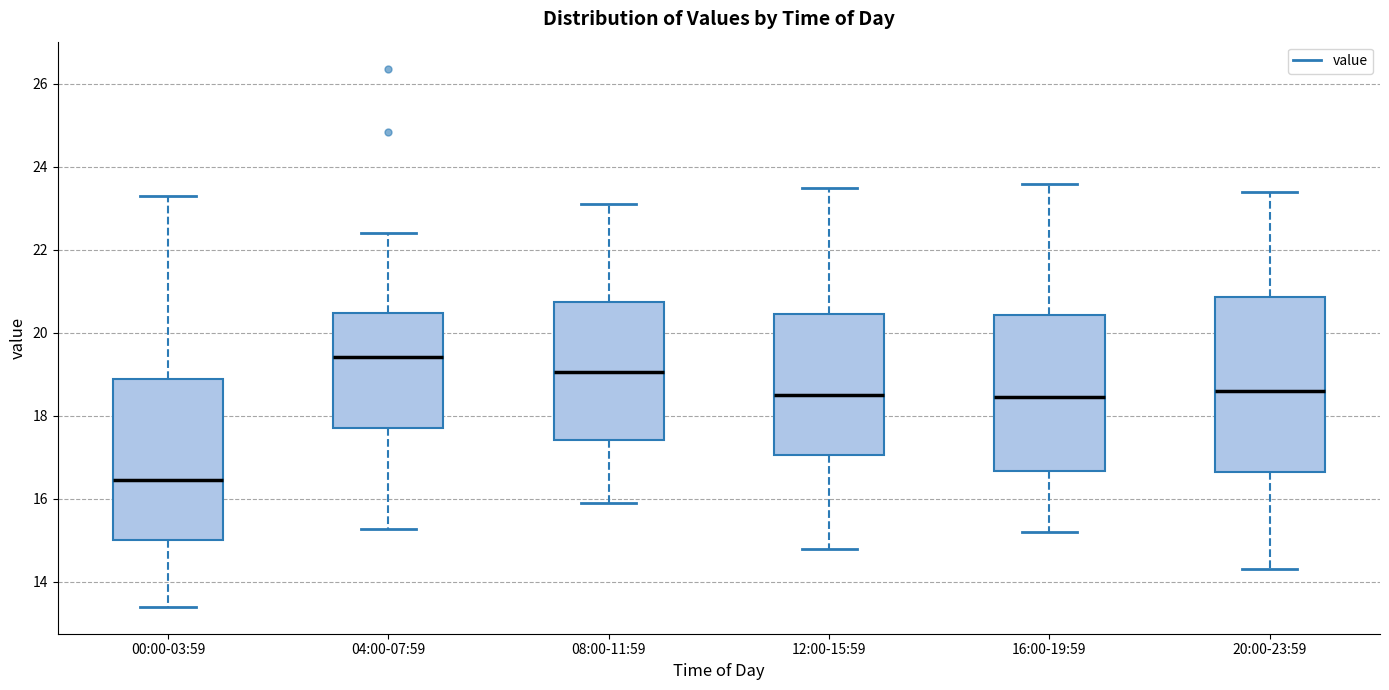

Reading left to right, read every box against the y-axis: the position of its median line, the range the box covers, and the ends of its whiskers. The values are not printed on the chart, so give them approximately, as read against the axis.

00:00-03:59: median 16.4, box 15.0 to 18.8, whiskers 13.4 to 23.4
04:00-07:59: median 19.4, box 17.8 to 20.4, whiskers 15.2 to 22.4
08:00-11:59: median 19.0, box 17.4 to 20.8, whiskers 16.0 to 23.2
12:00-15:59: median 18.6, box 17.0 to 20.4, whiskers 14.8 to 23.6
16:00-19:59: median 18.4, box 16.6 to 20.4, whiskers 15.2 to 23.6
20:00-23:59: median 18.6, box 16.6 to 20.8, whiskers 14.4 to 23.4